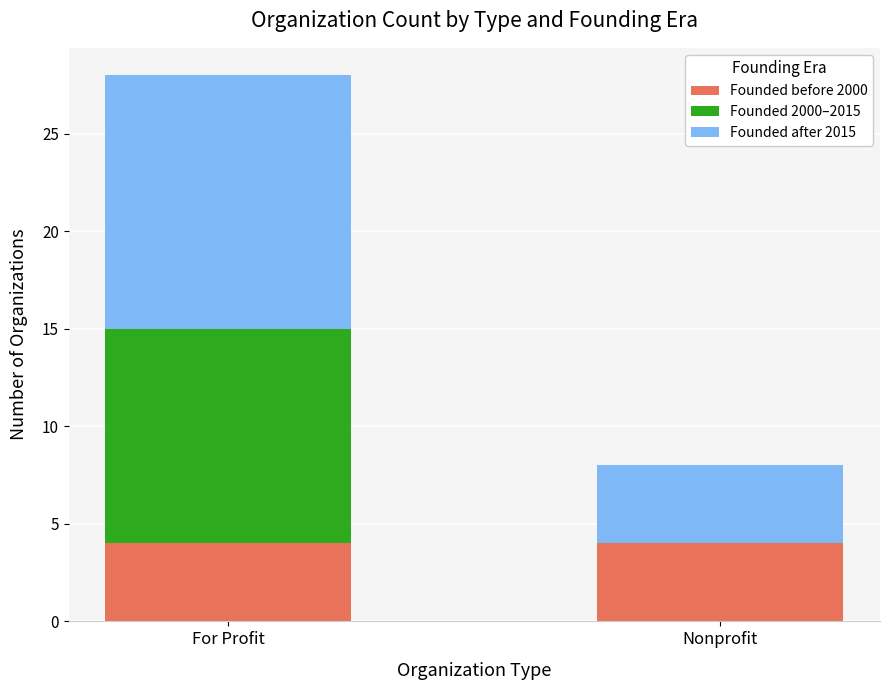

What is the total value across all series at For Profit?

28